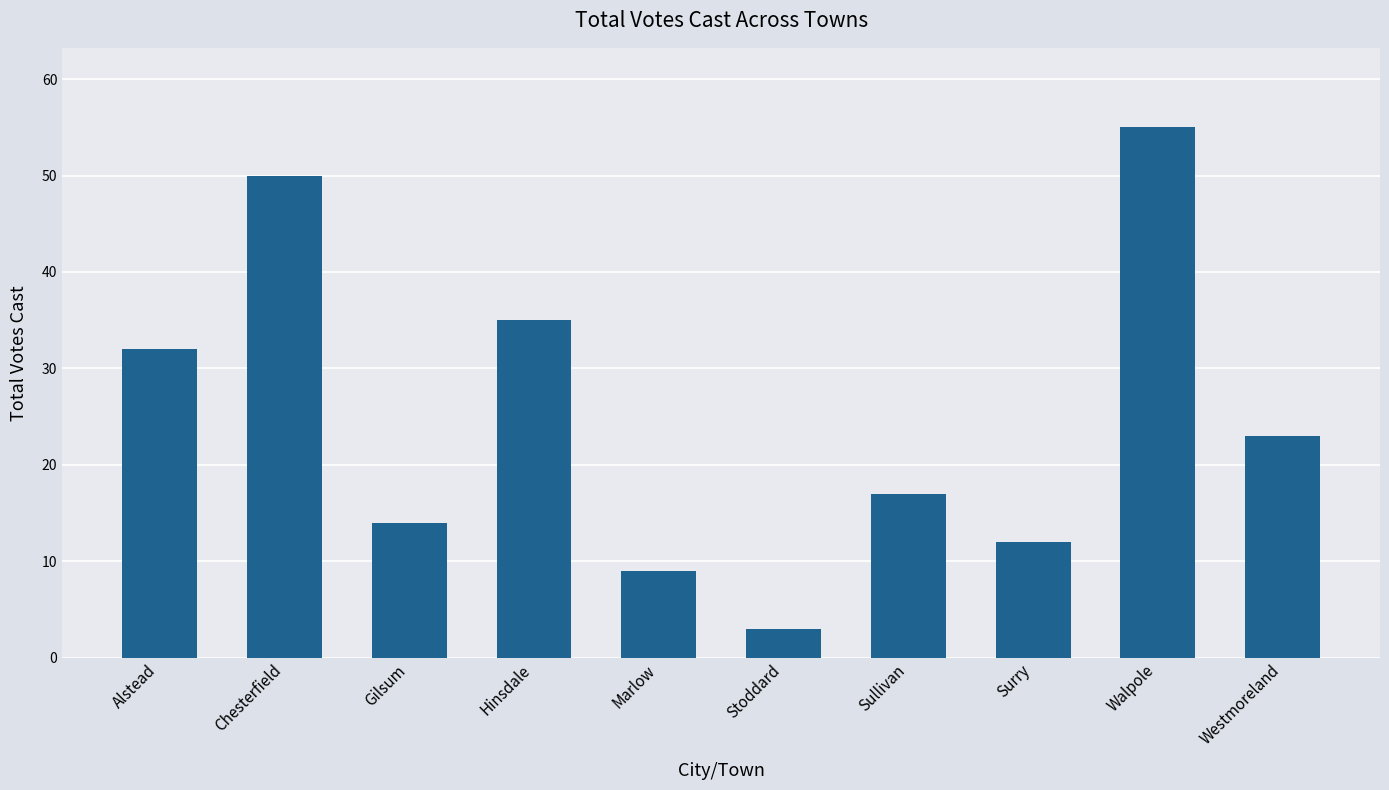

Between Walpole and Chesterfield, which is larger?

Walpole